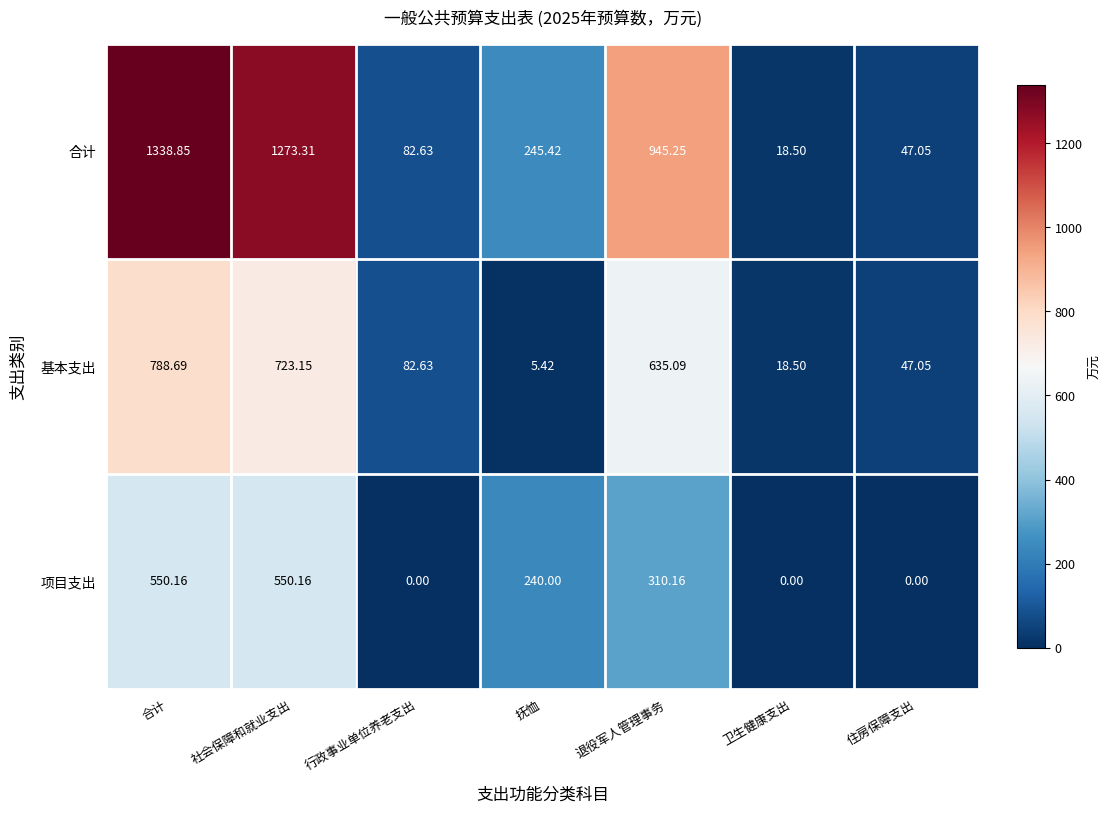

Between 退役军人管理事务 and 卫生健康支出, which series saw the biggest shift?

合计